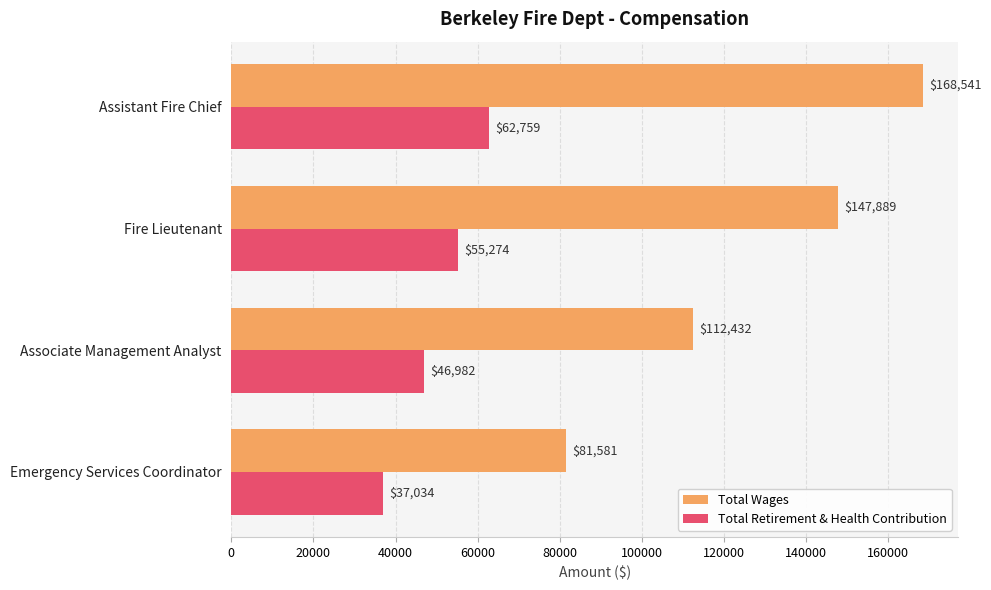

Which series has the largest total across all categories?

Total Wages